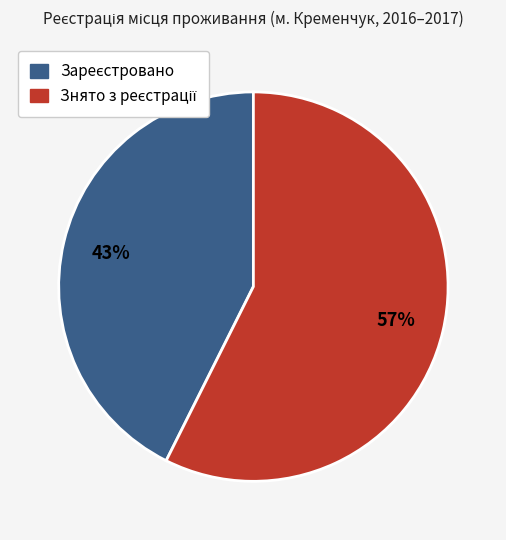

Does any single category account for the majority?

Yes